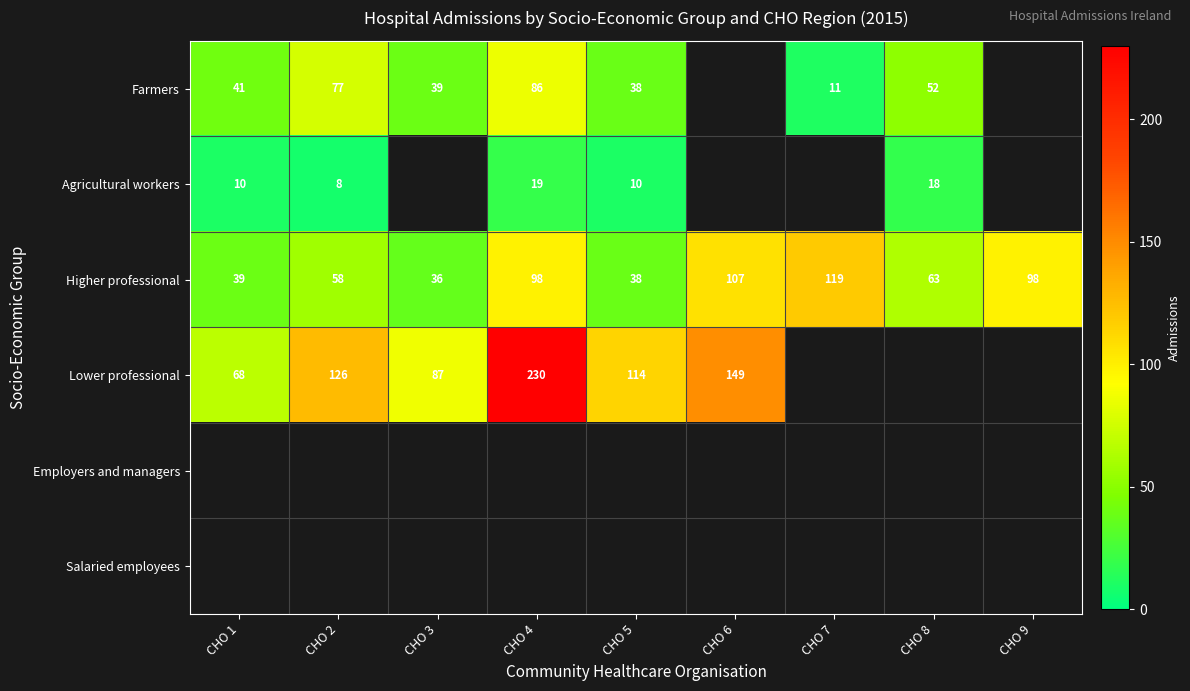

Is it true that Farmers equals 11 at CHO 7?

True